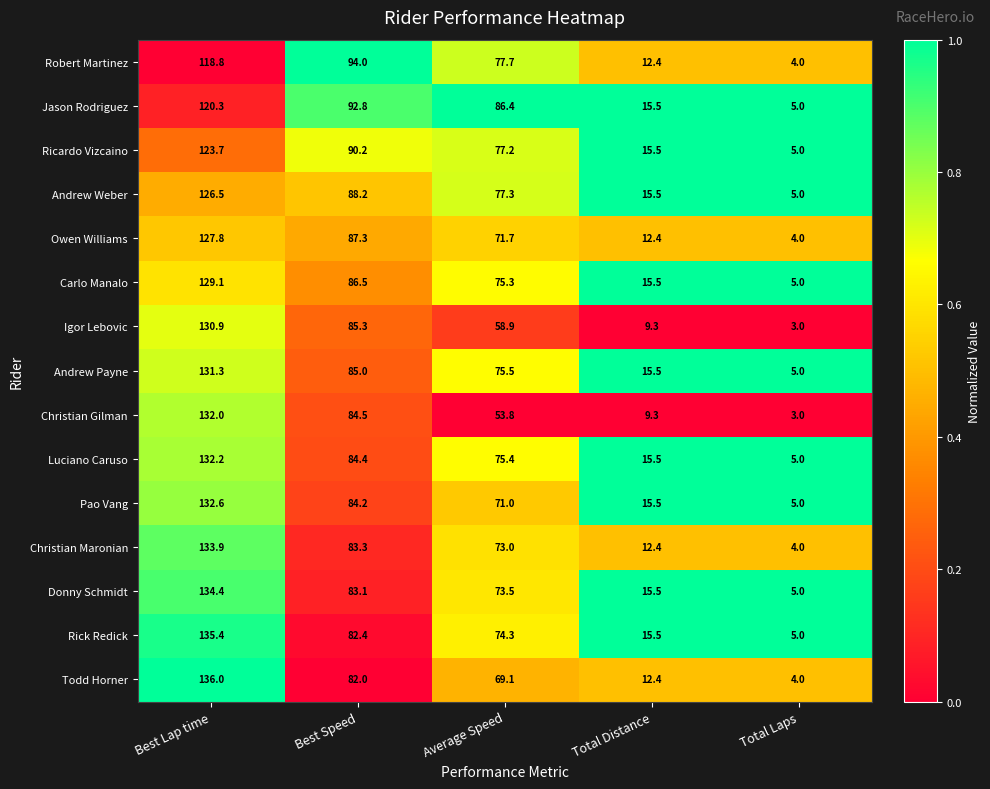

What is the sum of the Donny Schmidt values at Total Distance and Total Laps?

20.5